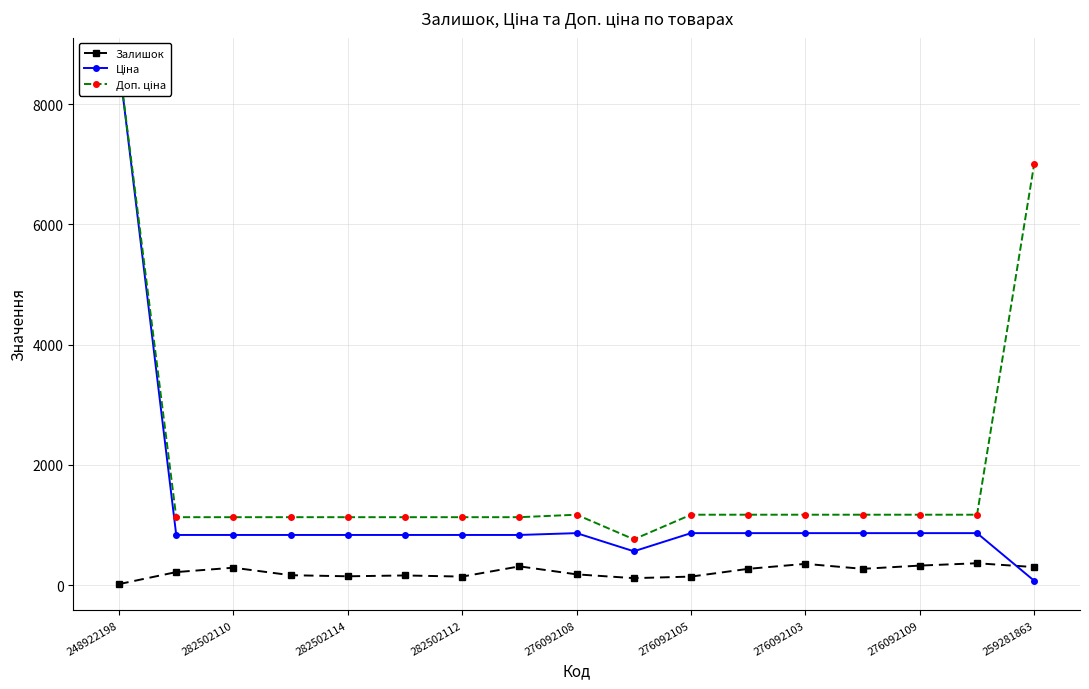

The value of Залишок at 282502110 is 288. True or false?

True